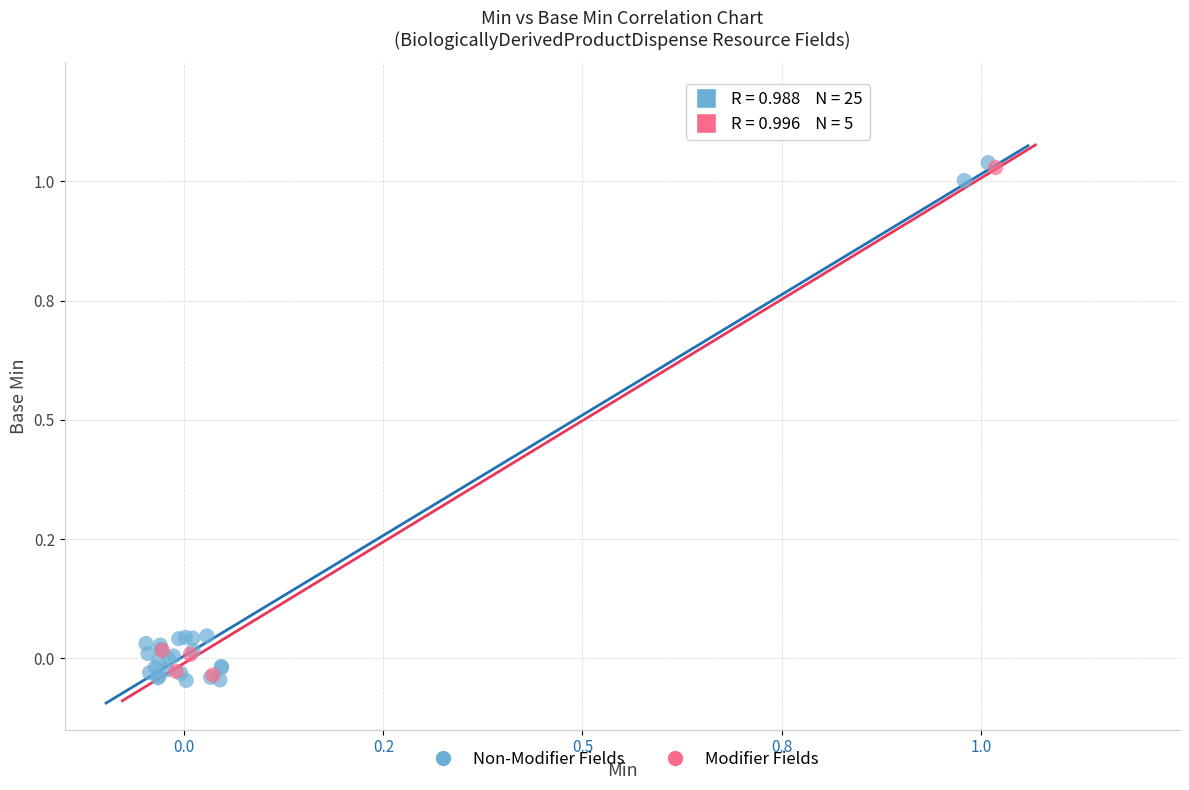

Which series contains the lowest Y value?

Non-Modifier Fields